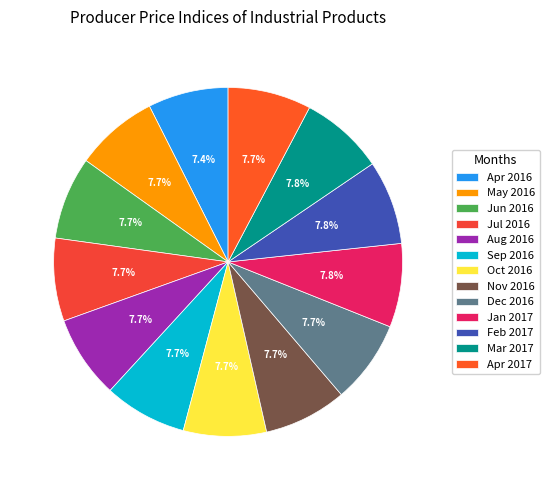

To the nearest percent, what percentage of the pie is Apr 2017?

8%